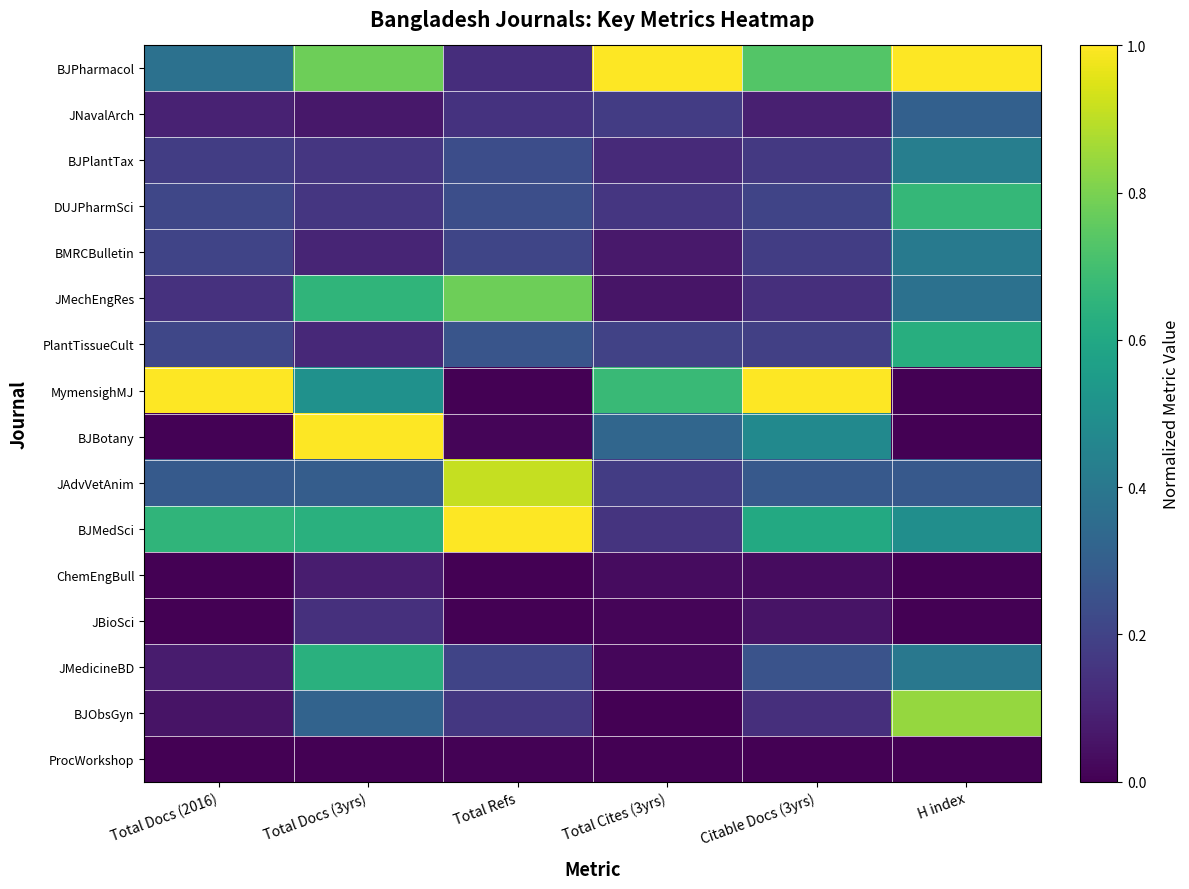

List the series in order of their peak value, highest first.

BJPharmacol, MymensighMJ, BJBotany, BJMedSci, JAdvVetAnim, BJObsGyn, JMechEngRes, DUJPharmSci, JMedicineBD, PlantTissueCult, BJPlantTax, BMRCBulletin, JNavalArch, JBioSci, ChemEngBull, ProcWorkshop